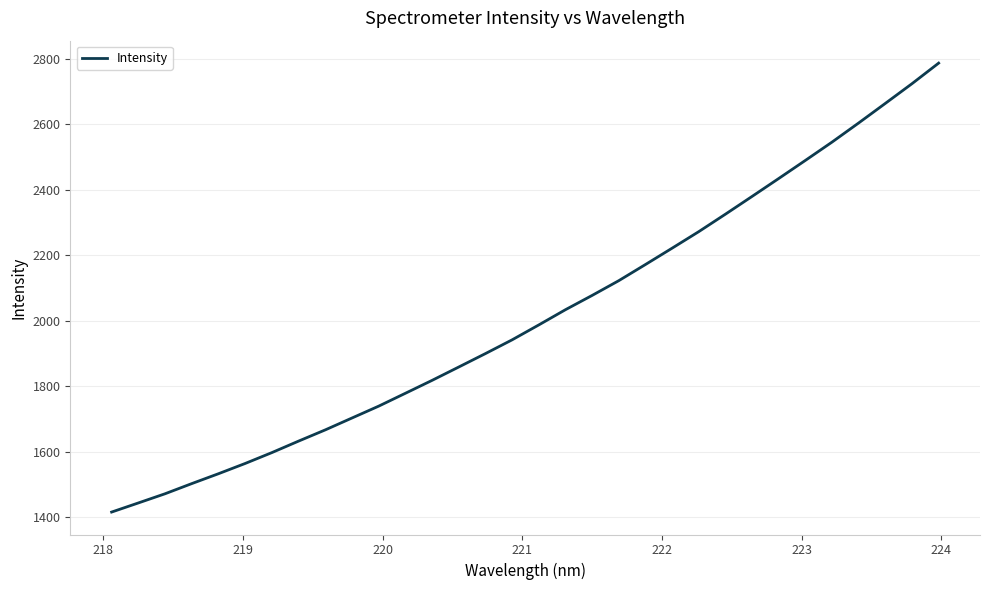

What is the difference between the maximum and minimum values?

1372.3